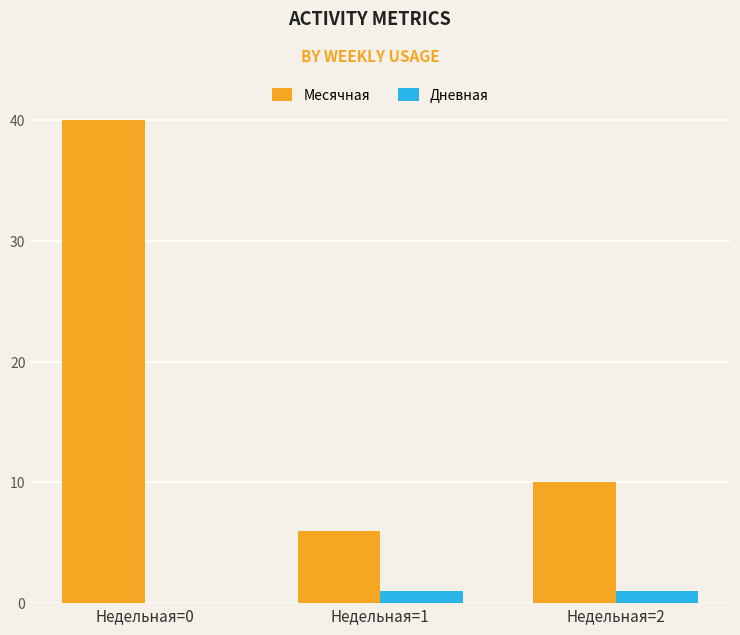

Which series changed the most between Недельная=0 and Недельная=2?

Месячная